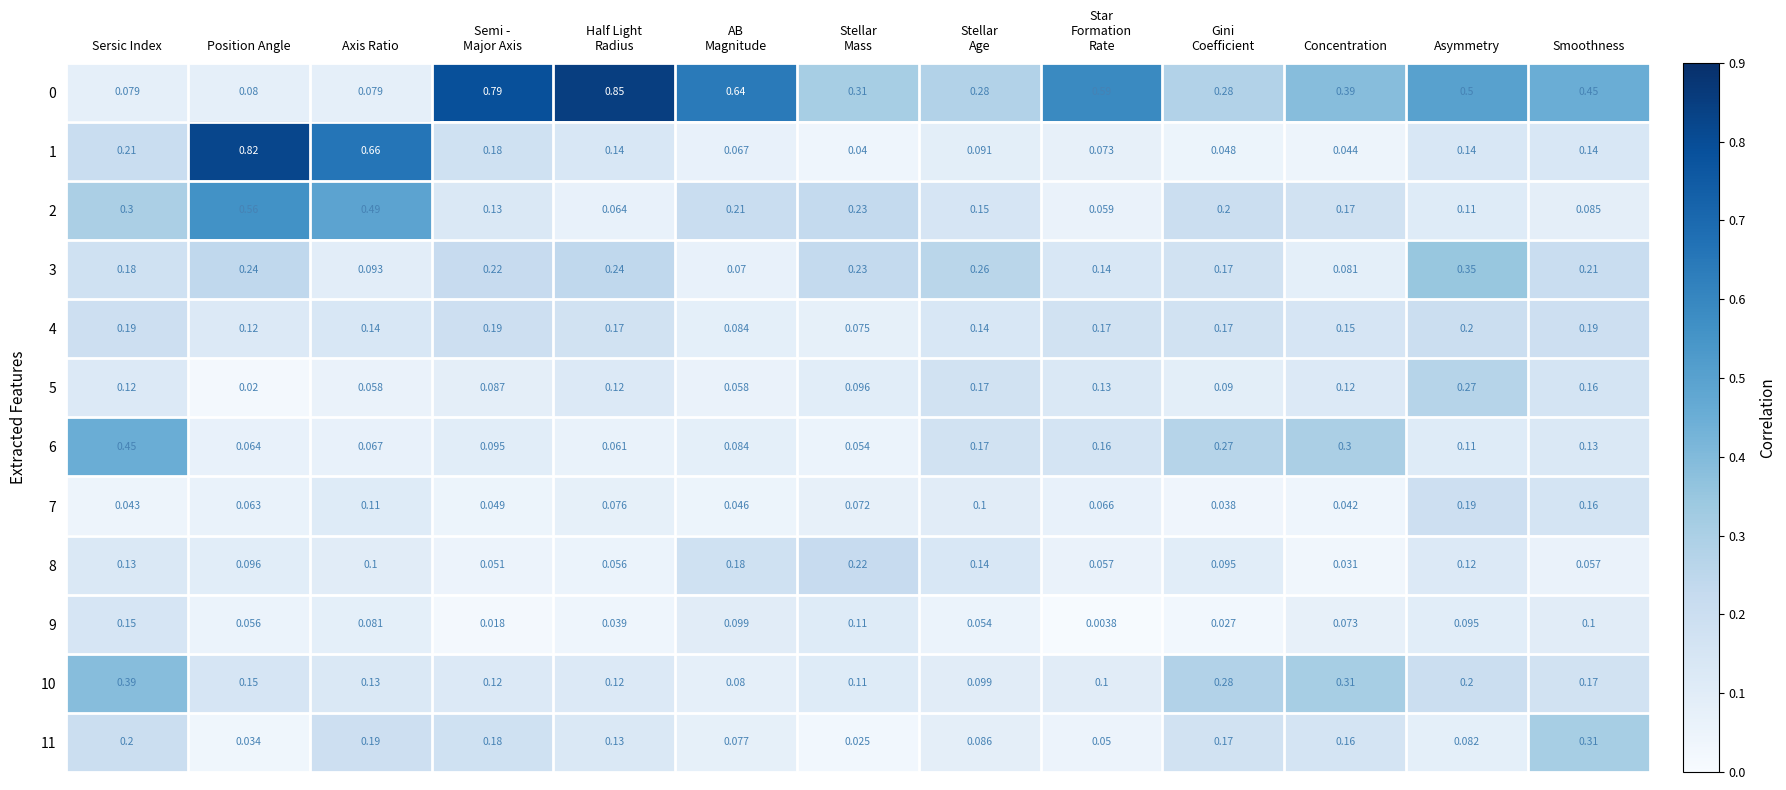

Is the value of 0 at Asymmetry greater than the value of 6 at Sersic Index?

Yes